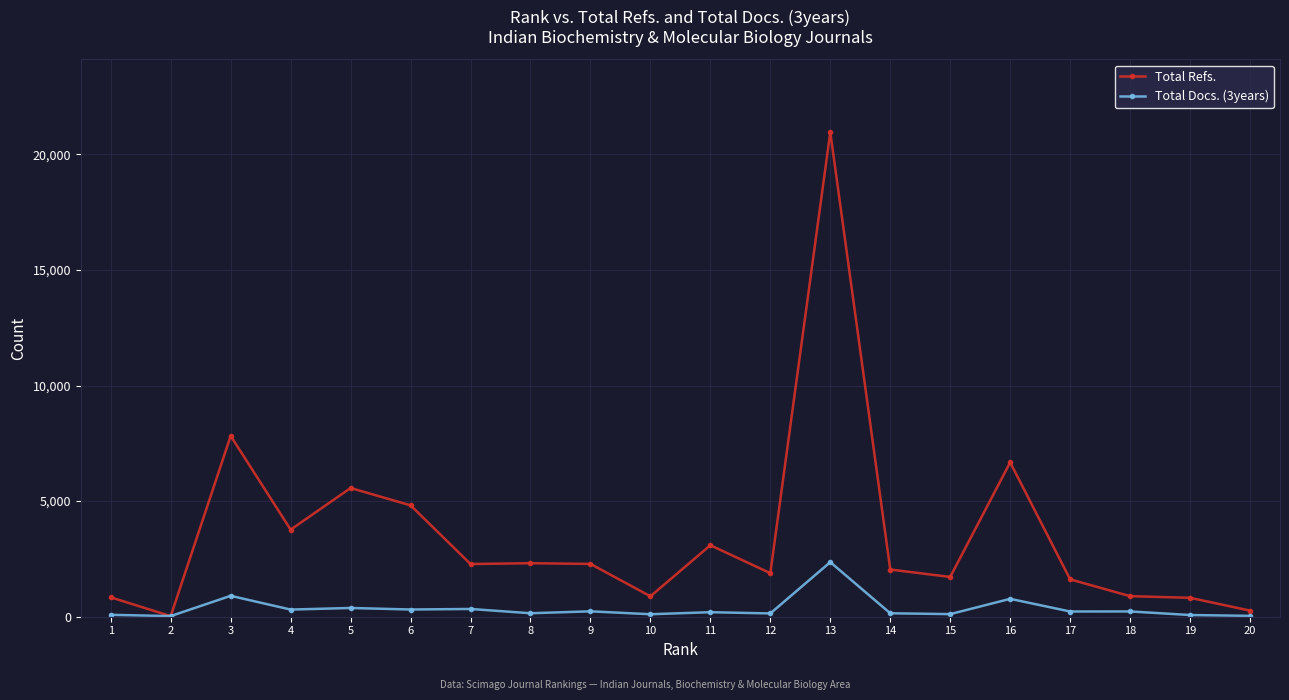

At 19, list the series in order from smallest to largest.

Total Docs. (3years), Total Refs.